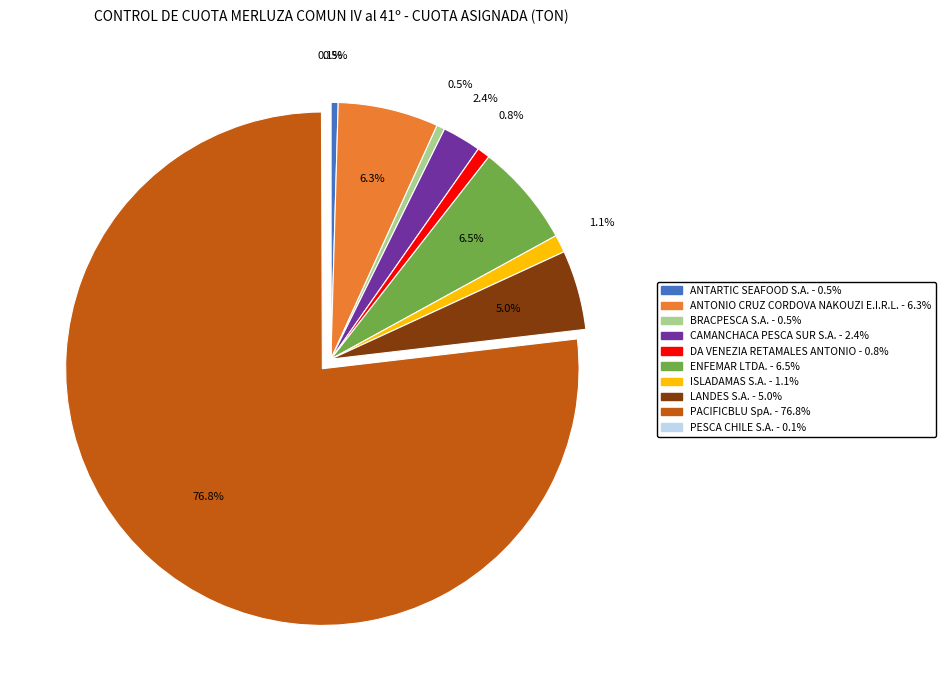

Combined, do ISLADAMAS S.A. and PACIFICBLU SpA. account for over 50%?

Yes